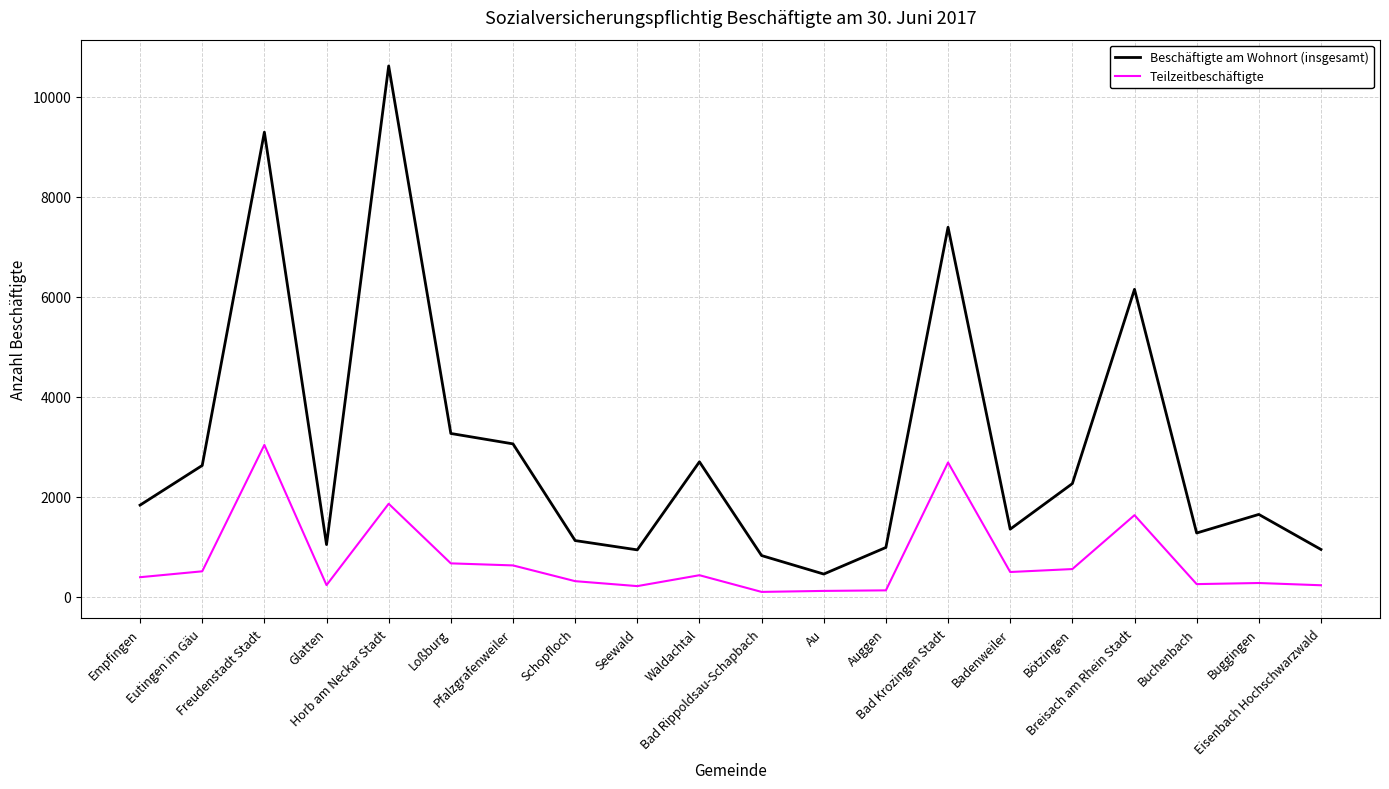

At which label does Teilzeitbeschäftigte first exceed 427?

Eutingen im Gäu